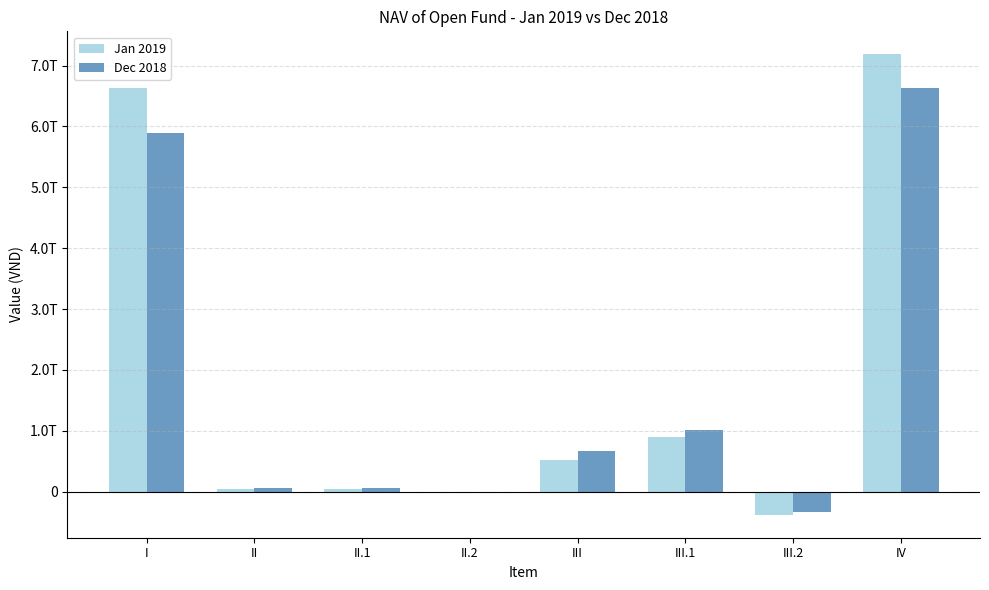

What is the average value of the Jan 2019 series?

1865884618692